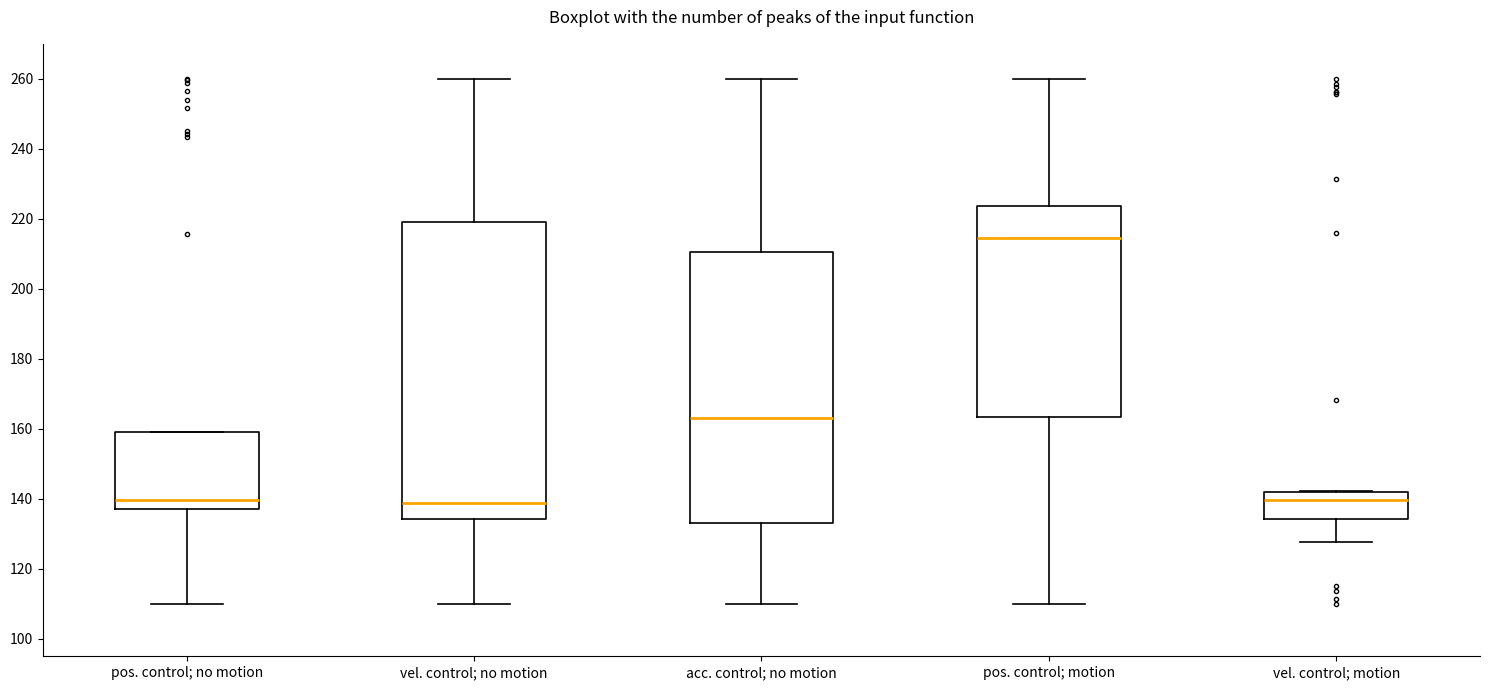

Reading left to right, transcribe this box plot: for each box, give where its median line is, the range the box spans, and where its two whiskers end, as read against the y-axis. The values are not printed on the chart, so give them approximately, as read against the axis.

pos. control; no motion: median 140, box 136 to 160, whiskers 110 to 160
vel. control; no motion: median 138, box 134 to 220, whiskers 110 to 260
acc. control; no motion: median 164, box 132 to 210, whiskers 110 to 260
pos. control; motion: median 214, box 164 to 224, whiskers 110 to 260
vel. control; motion: median 140, box 134 to 142, whiskers 128 to 142